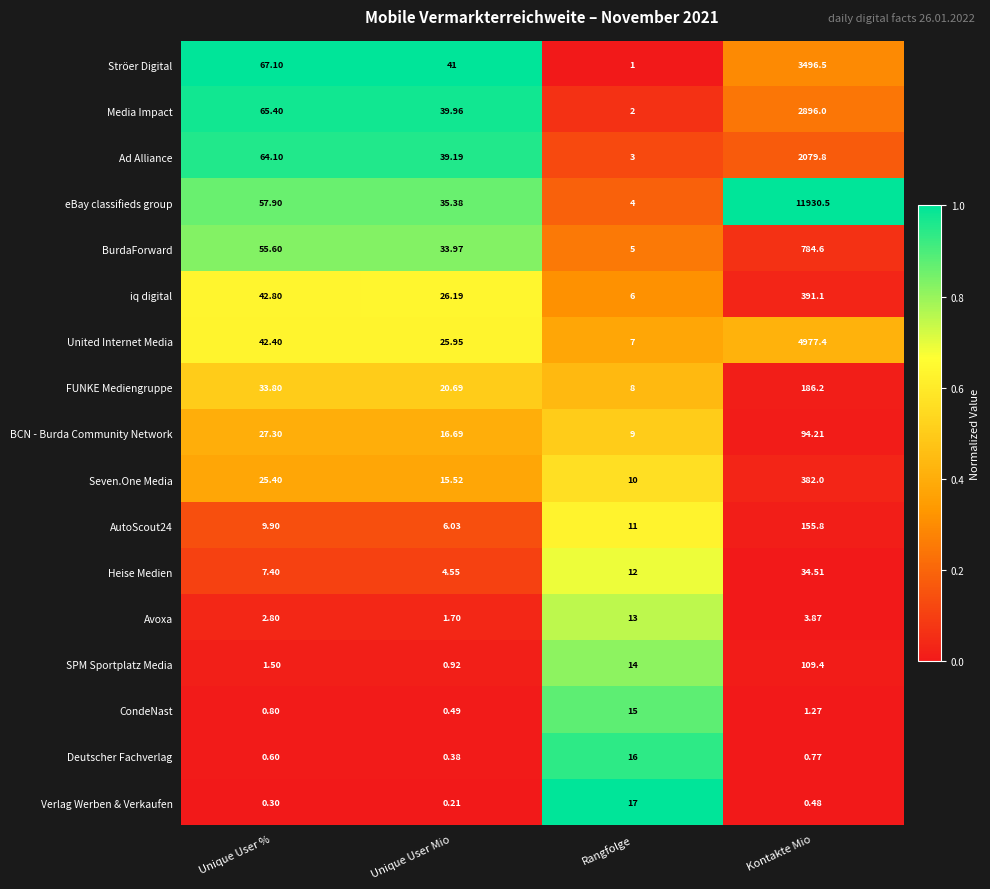

List the labels in order of BurdaForward value, smallest first.

Rangfolge, Unique User Mio, Unique User %, Kontakte Mio